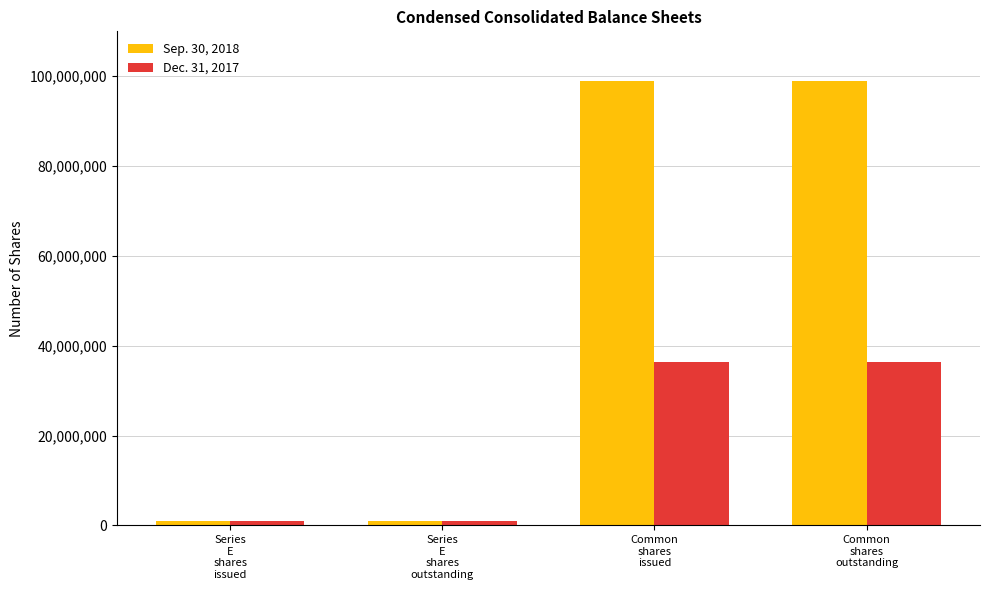

How many data points in Sep. 30, 2018 are less than 98963753?

2